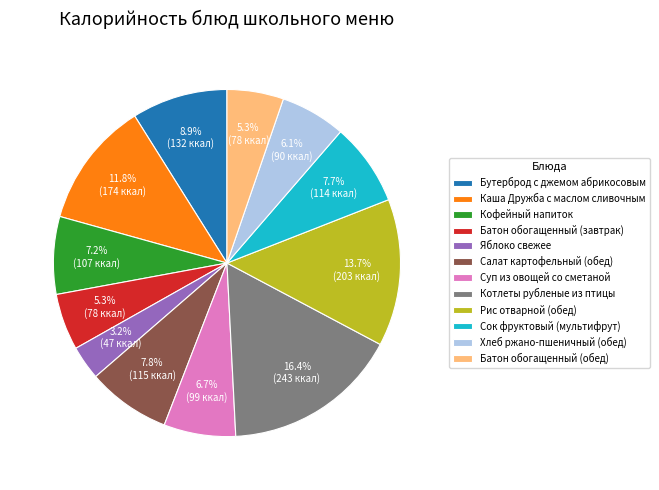

Does Котлеты рубленые из птицы account for over 50% of the chart?

No